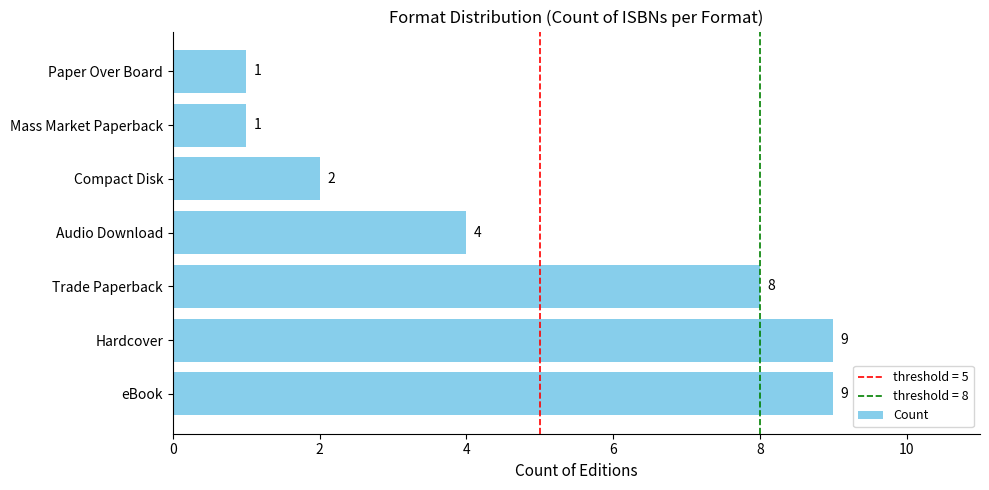

Does the chart contain any negative values?

No